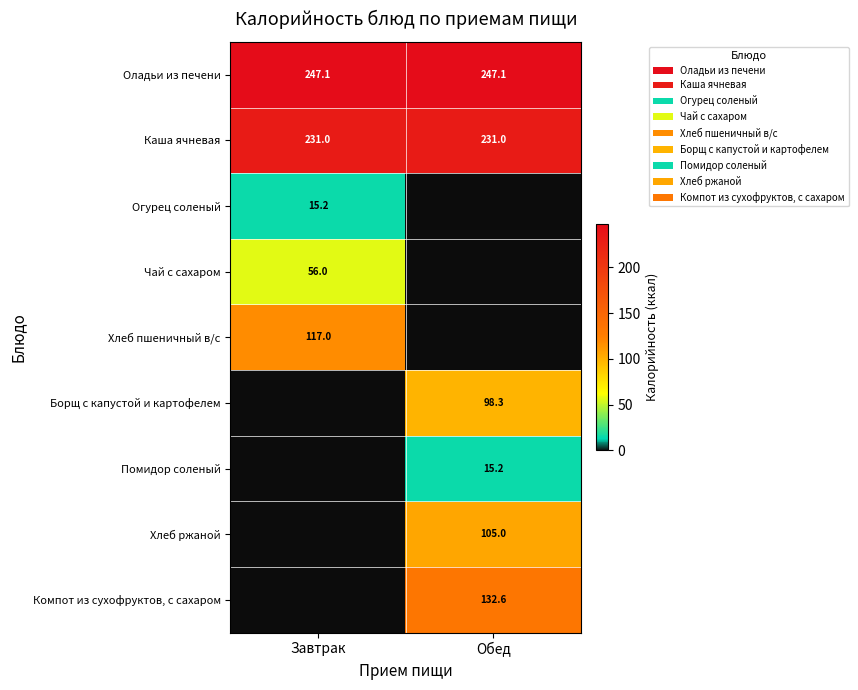

Which label corresponds to the largest value in the chart?

Завтрак